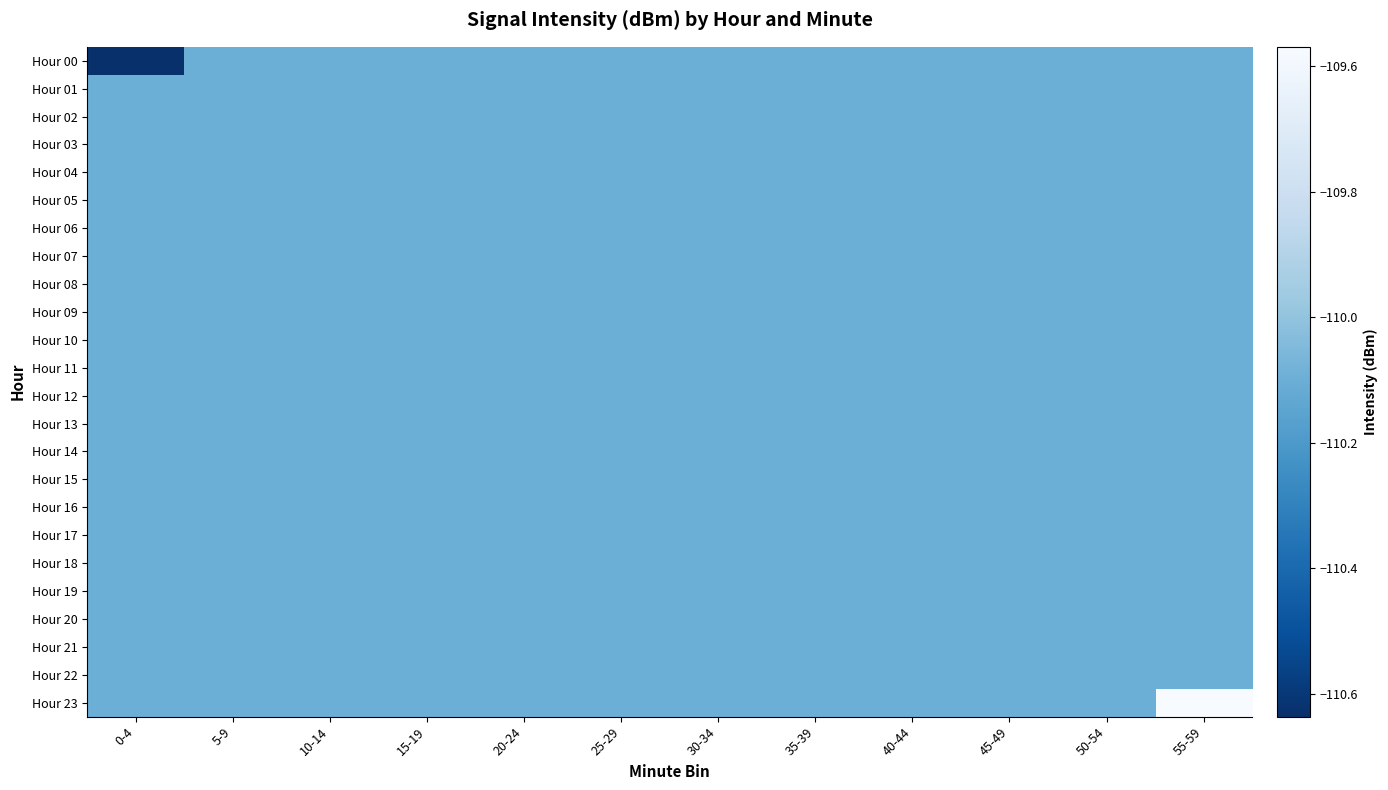

Reading left to right, list all the values displayed in this chart.

Hour 00: 0-4=-110.6	5-9=-110.1	10-14=-110.1	15-19=-110.1	20-24=-110.1	25-29=-110.1	30-34=-110.1	35-39=-110.1	40-44=-110.1	45-49=-110.1	50-54=-110.1	55-59=-110.1
Hour 01: 0-4=-110.1	5-9=-110.1	10-14=-110.1	15-19=-110.1	20-24=-110.1	25-29=-110.1	30-34=-110.1	35-39=-110.1	40-44=-110.1	45-49=-110.1	50-54=-110.1	55-59=-110.1
Hour 02: 0-4=-110.1	5-9=-110.1	10-14=-110.1	15-19=-110.1	20-24=-110.1	25-29=-110.1	30-34=-110.1	35-39=-110.1	40-44=-110.1	45-49=-110.1	50-54=-110.1	55-59=-110.1
Hour 03: 0-4=-110.1	5-9=-110.1	10-14=-110.1	15-19=-110.1	20-24=-110.1	25-29=-110.1	30-34=-110.1	35-39=-110.1	40-44=-110.1	45-49=-110.1	50-54=-110.1	55-59=-110.1
Hour 04: 0-4=-110.1	5-9=-110.1	10-14=-110.1	15-19=-110.1	20-24=-110.1	25-29=-110.1	30-34=-110.1	35-39=-110.1	40-44=-110.1	45-49=-110.1	50-54=-110.1	55-59=-110.1
Hour 05: 0-4=-110.1	5-9=-110.1	10-14=-110.1	15-19=-110.1	20-24=-110.1	25-29=-110.1	30-34=-110.1	35-39=-110.1	40-44=-110.1	45-49=-110.1	50-54=-110.1	55-59=-110.1
Hour 06: 0-4=-110.1	5-9=-110.1	10-14=-110.1	15-19=-110.1	20-24=-110.1	25-29=-110.1	30-34=-110.1	35-39=-110.1	40-44=-110.1	45-49=-110.1	50-54=-110.1	55-59=-110.1
Hour 07: 0-4=-110.1	5-9=-110.1	10-14=-110.1	15-19=-110.1	20-24=-110.1	25-29=-110.1	30-34=-110.1	35-39=-110.1	40-44=-110.1	45-49=-110.1	50-54=-110.1	55-59=-110.1
Hour 08: 0-4=-110.1	5-9=-110.1	10-14=-110.1	15-19=-110.1	20-24=-110.1	25-29=-110.1	30-34=-110.1	35-39=-110.1	40-44=-110.1	45-49=-110.1	50-54=-110.1	55-59=-110.1
Hour 09: 0-4=-110.1	5-9=-110.1	10-14=-110.1	15-19=-110.1	20-24=-110.1	25-29=-110.1	30-34=-110.1	35-39=-110.1	40-44=-110.1	45-49=-110.1	50-54=-110.1	55-59=-110.1
Hour 10: 0-4=-110.1	5-9=-110.1	10-14=-110.1	15-19=-110.1	20-24=-110.1	25-29=-110.1	30-34=-110.1	35-39=-110.1	40-44=-110.1	45-49=-110.1	50-54=-110.1	55-59=-110.1
Hour 11: 0-4=-110.1	5-9=-110.1	10-14=-110.1	15-19=-110.1	20-24=-110.1	25-29=-110.1	30-34=-110.1	35-39=-110.1	40-44=-110.1	45-49=-110.1	50-54=-110.1	55-59=-110.1
Hour 12: 0-4=-110.1	5-9=-110.1	10-14=-110.1	15-19=-110.1	20-24=-110.1	25-29=-110.1	30-34=-110.1	35-39=-110.1	40-44=-110.1	45-49=-110.1	50-54=-110.1	55-59=-110.1
Hour 13: 0-4=-110.1	5-9=-110.1	10-14=-110.1	15-19=-110.1	20-24=-110.1	25-29=-110.1	30-34=-110.1	35-39=-110.1	40-44=-110.1	45-49=-110.1	50-54=-110.1	55-59=-110.1
Hour 14: 0-4=-110.1	5-9=-110.1	10-14=-110.1	15-19=-110.1	20-24=-110.1	25-29=-110.1	30-34=-110.1	35-39=-110.1	40-44=-110.1	45-49=-110.1	50-54=-110.1	55-59=-110.1
Hour 15: 0-4=-110.1	5-9=-110.1	10-14=-110.1	15-19=-110.1	20-24=-110.1	25-29=-110.1	30-34=-110.1	35-39=-110.1	40-44=-110.1	45-49=-110.1	50-54=-110.1	55-59=-110.1
Hour 16: 0-4=-110.1	5-9=-110.1	10-14=-110.1	15-19=-110.1	20-24=-110.1	25-29=-110.1	30-34=-110.1	35-39=-110.1	40-44=-110.1	45-49=-110.1	50-54=-110.1	55-59=-110.1
Hour 17: 0-4=-110.1	5-9=-110.1	10-14=-110.1	15-19=-110.1	20-24=-110.1	25-29=-110.1	30-34=-110.1	35-39=-110.1	40-44=-110.1	45-49=-110.1	50-54=-110.1	55-59=-110.1
Hour 18: 0-4=-110.1	5-9=-110.1	10-14=-110.1	15-19=-110.1	20-24=-110.1	25-29=-110.1	30-34=-110.1	35-39=-110.1	40-44=-110.1	45-49=-110.1	50-54=-110.1	55-59=-110.1
Hour 19: 0-4=-110.1	5-9=-110.1	10-14=-110.1	15-19=-110.1	20-24=-110.1	25-29=-110.1	30-34=-110.1	35-39=-110.1	40-44=-110.1	45-49=-110.1	50-54=-110.1	55-59=-110.1
Hour 20: 0-4=-110.1	5-9=-110.1	10-14=-110.1	15-19=-110.1	20-24=-110.1	25-29=-110.1	30-34=-110.1	35-39=-110.1	40-44=-110.1	45-49=-110.1	50-54=-110.1	55-59=-110.1
Hour 21: 0-4=-110.1	5-9=-110.1	10-14=-110.1	15-19=-110.1	20-24=-110.1	25-29=-110.1	30-34=-110.1	35-39=-110.1	40-44=-110.1	45-49=-110.1	50-54=-110.1	55-59=-110.1
Hour 22: 0-4=-110.1	5-9=-110.1	10-14=-110.1	15-19=-110.1	20-24=-110.1	25-29=-110.1	30-34=-110.1	35-39=-110.1	40-44=-110.1	45-49=-110.1	50-54=-110.1	55-59=-110.1
Hour 23: 0-4=-110.1	5-9=-110.1	10-14=-110.1	15-19=-110.1	20-24=-110.1	25-29=-110.1	30-34=-110.1	35-39=-110.1	40-44=-110.1	45-49=-110.1	50-54=-110.1	55-59=-109.6